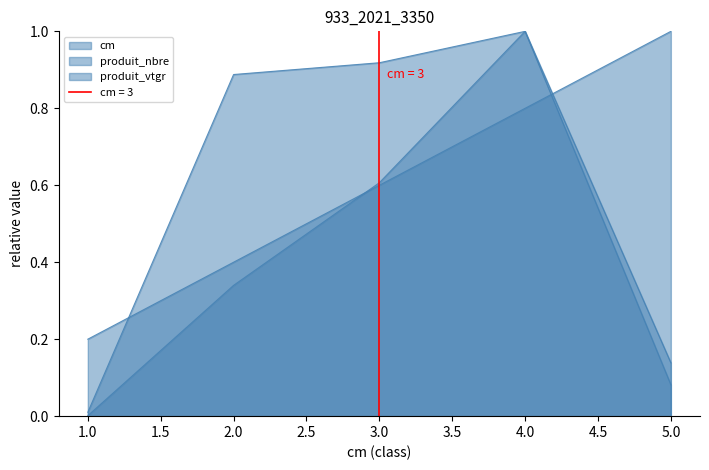

Reading left to right, transcribe all the data shown in this chart.

cm: 0.2	0.4	0.6	0.8	1.0
produit_nbre: 0.0	0.9	0.9	1.0	0.1
produit_vtgr: 0.0	0.3	0.6	1.0	0.1